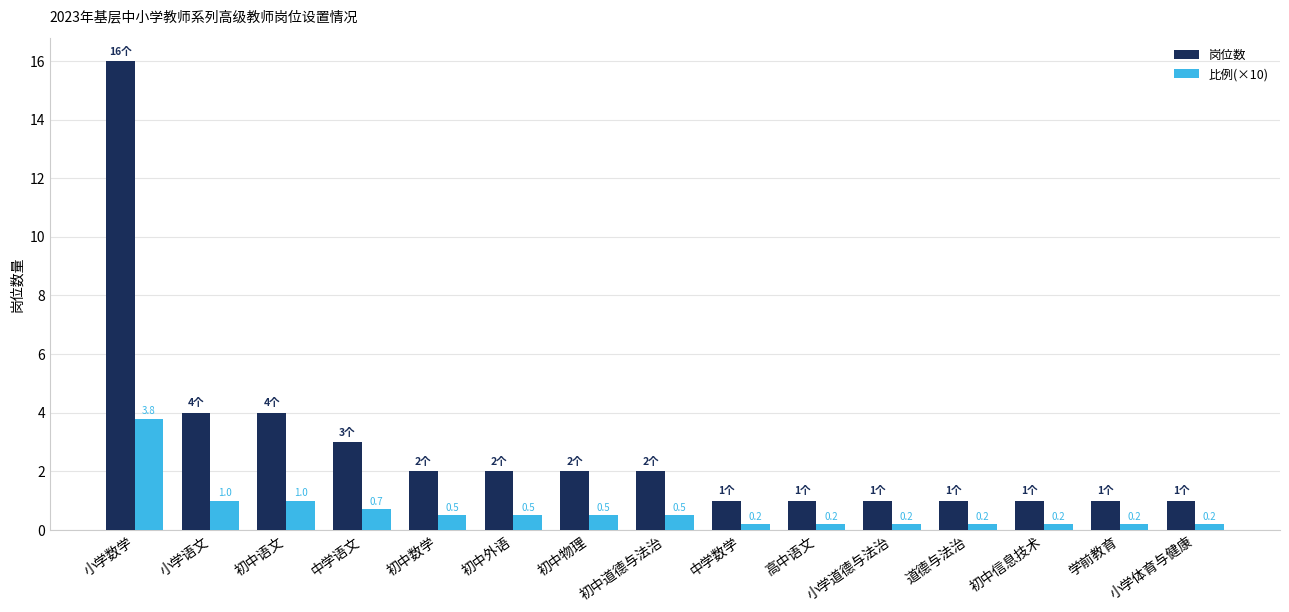

At which category is the sum across all series the highest?

小学数学